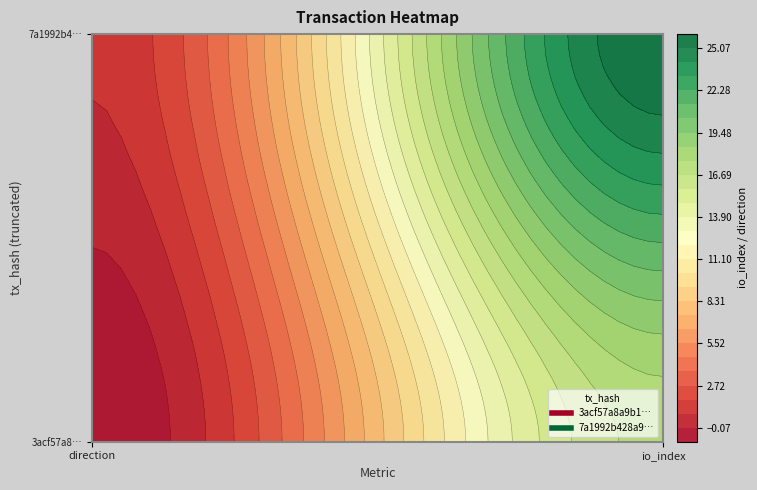

Which has a higher value, direction or io_index?

io_index